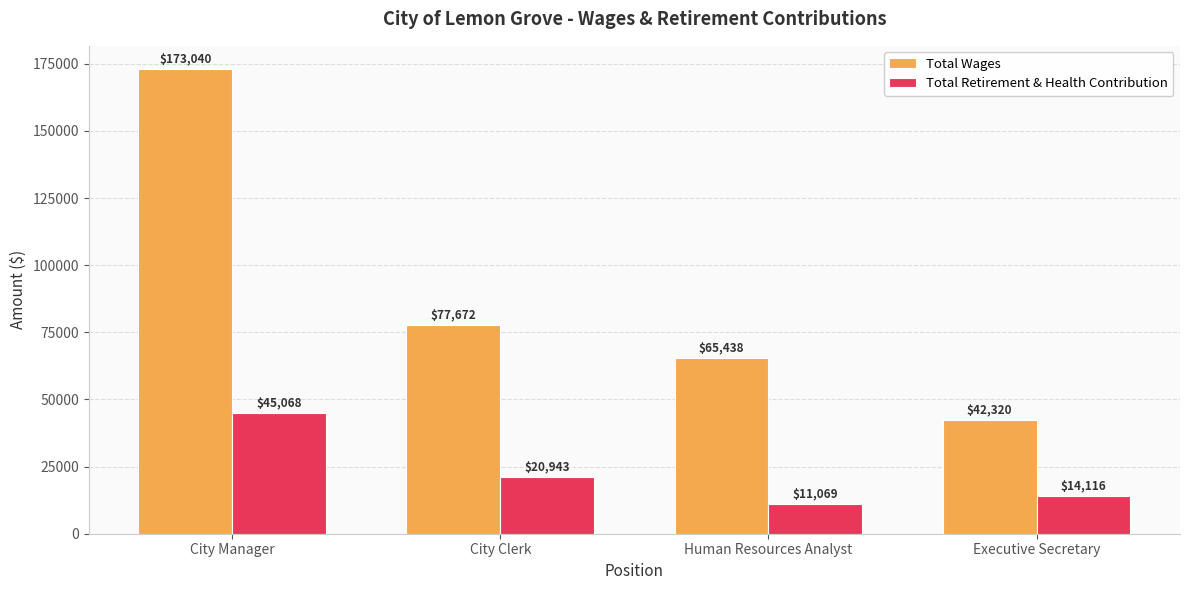

List the series in order of their peak value, highest first.

Total Wages, Total Retirement & Health Contribution